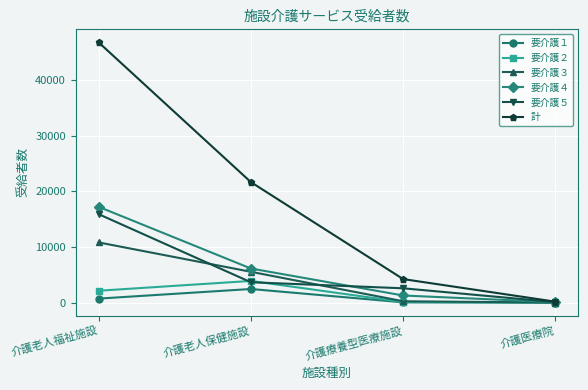

True or false: 要介護４ has a value of 1274 at 介護療養型医療施設.

True